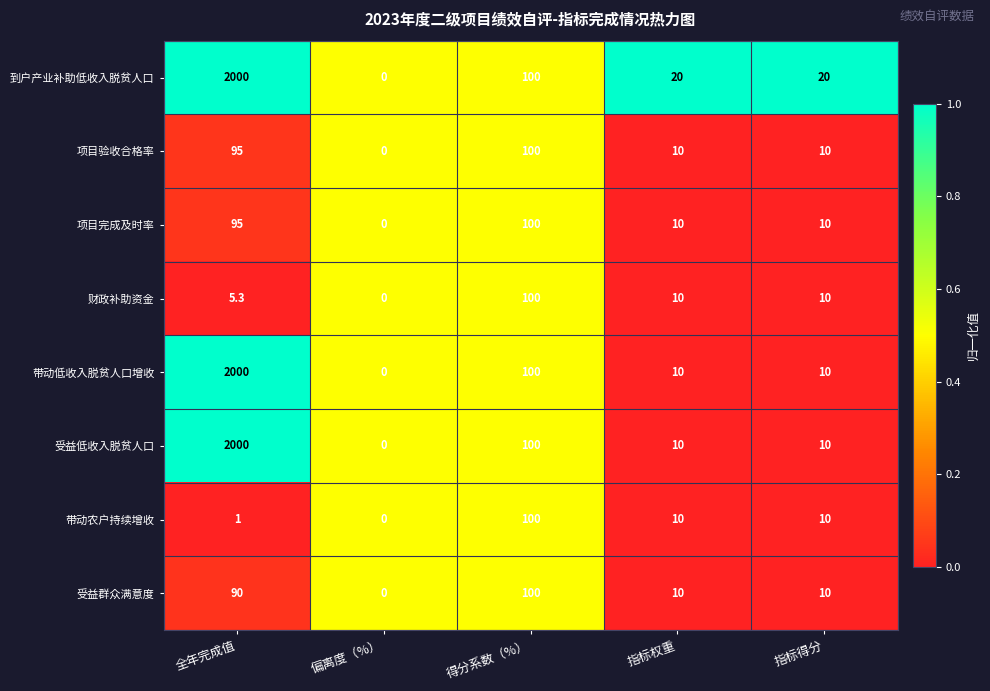

Which series has the largest total across all categories?

到户产业补助低收入脱贫人口